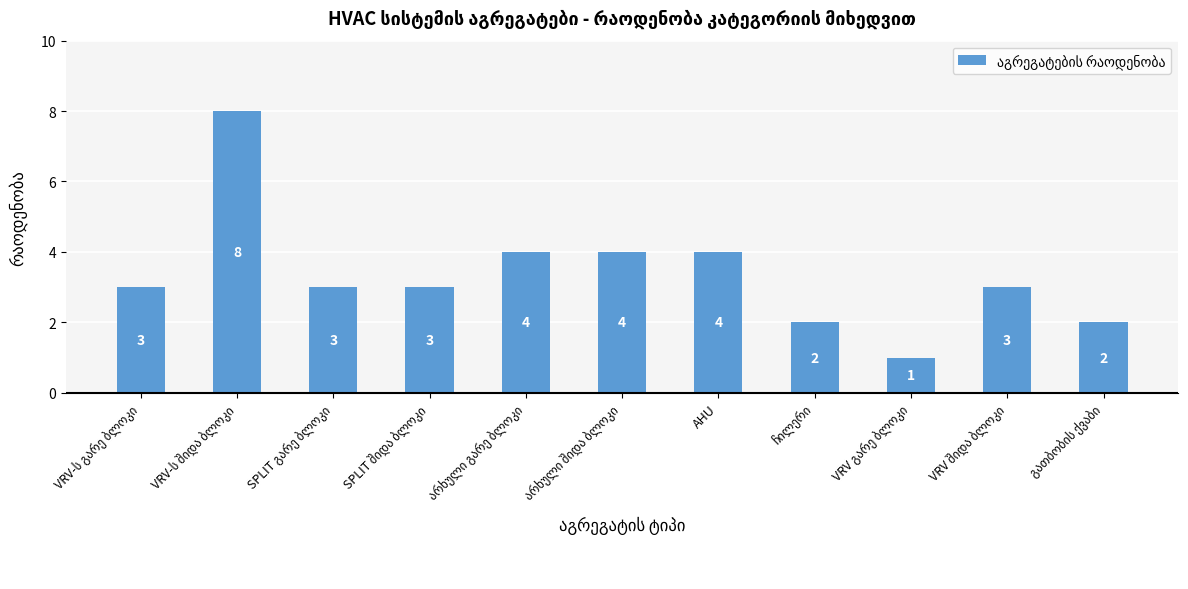

Count the values in the range 2 to 4.

9